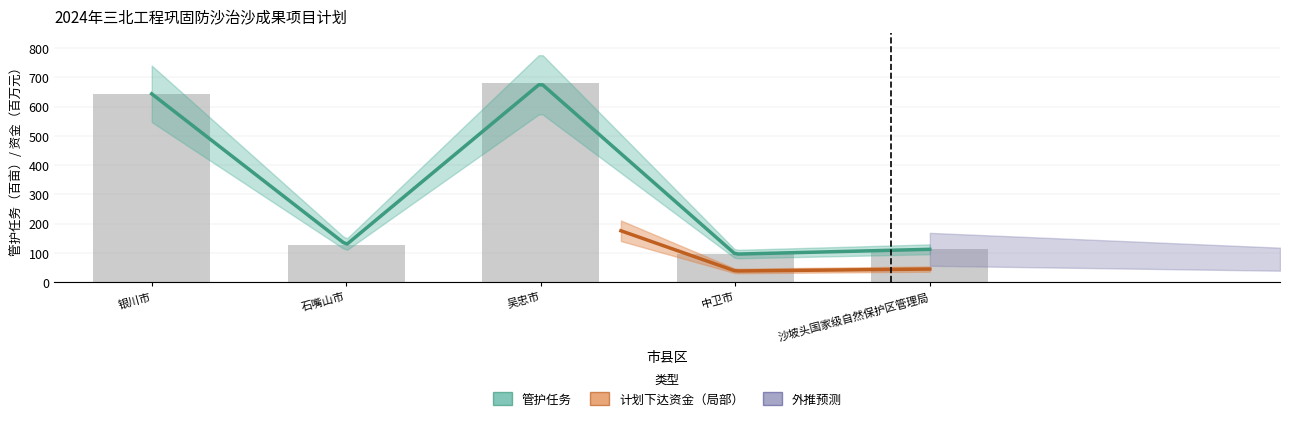

Rank the categories by value from lowest to highest.

中卫市, 沙坡头国家级自然保护区管理局, 石嘴山市, 银川市, 吴忠市